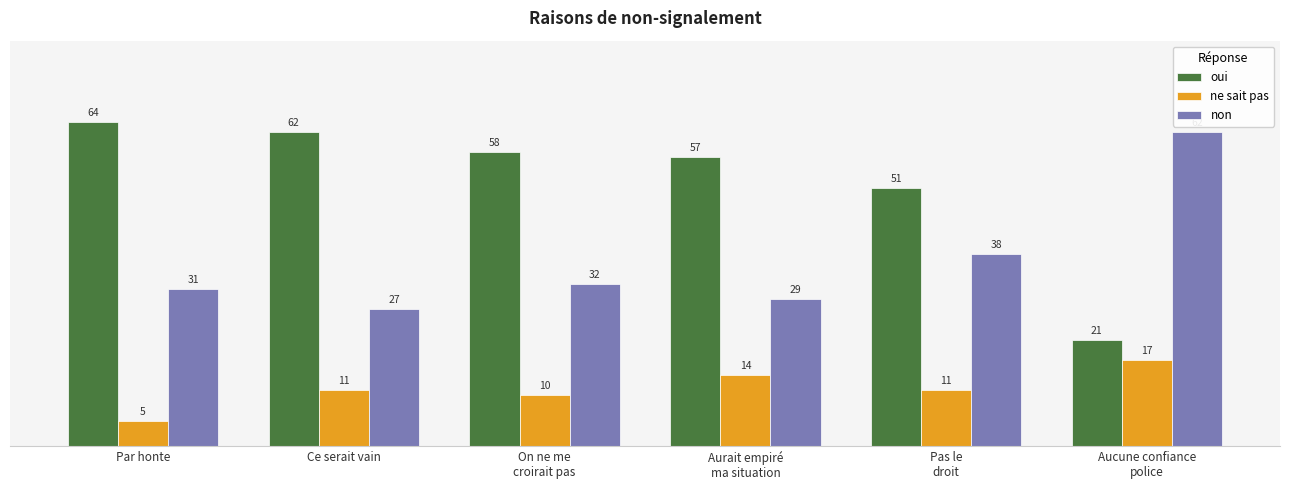

Which category has the highest value in the ne sait pas series?

Aucune confiance
police